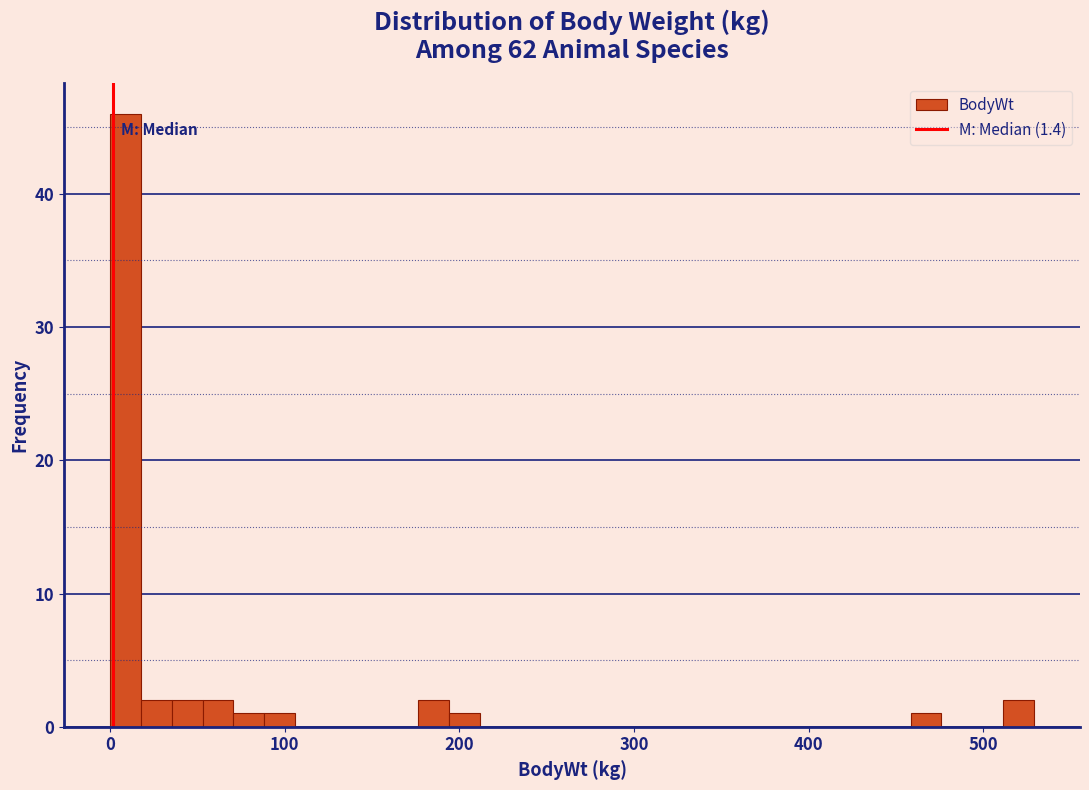

Around what value on the x-axis is the tallest bar? Give the approximate position of its centre, as read against the axis.

10